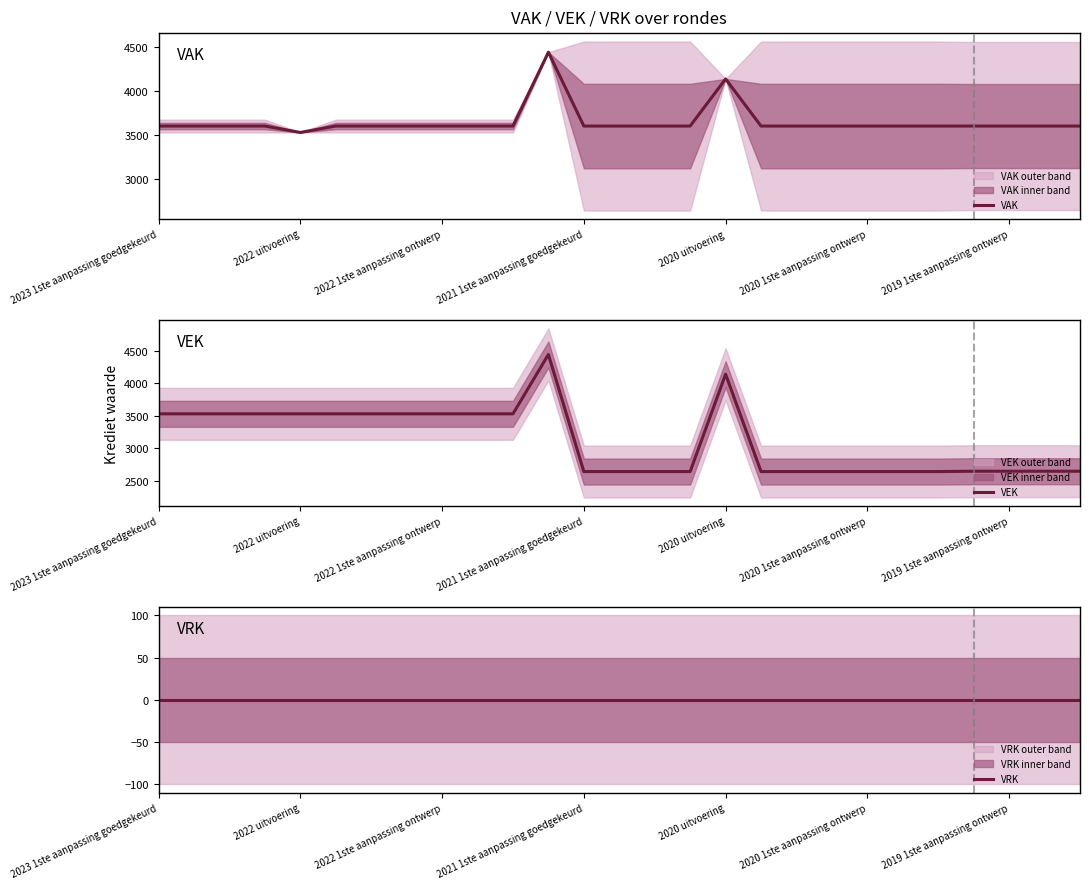

Which series has the largest range (max minus min)?

VEK